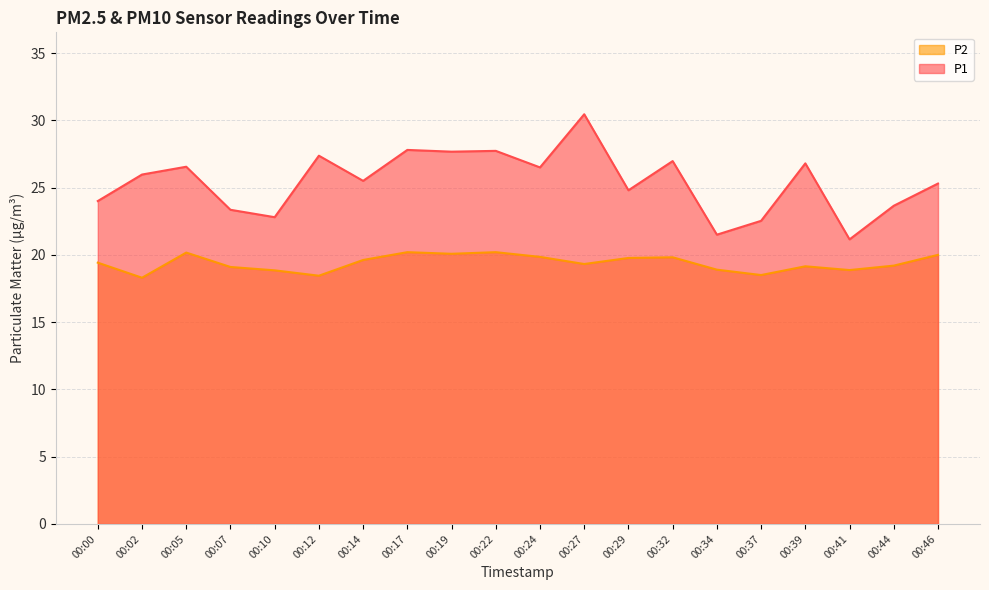

What is the average value of the P2 series?

19.4